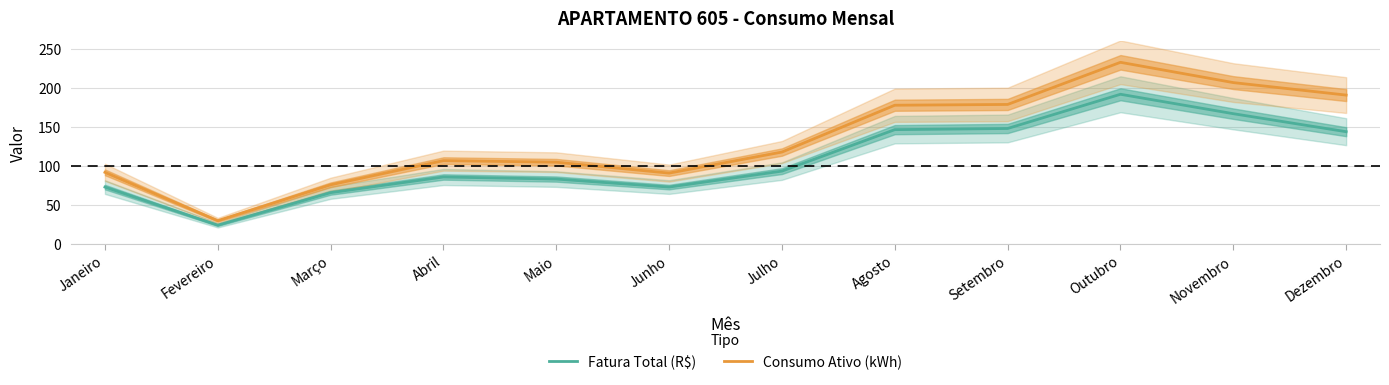

Which series has the largest total across all categories?

Consumo Ativo (kWh)